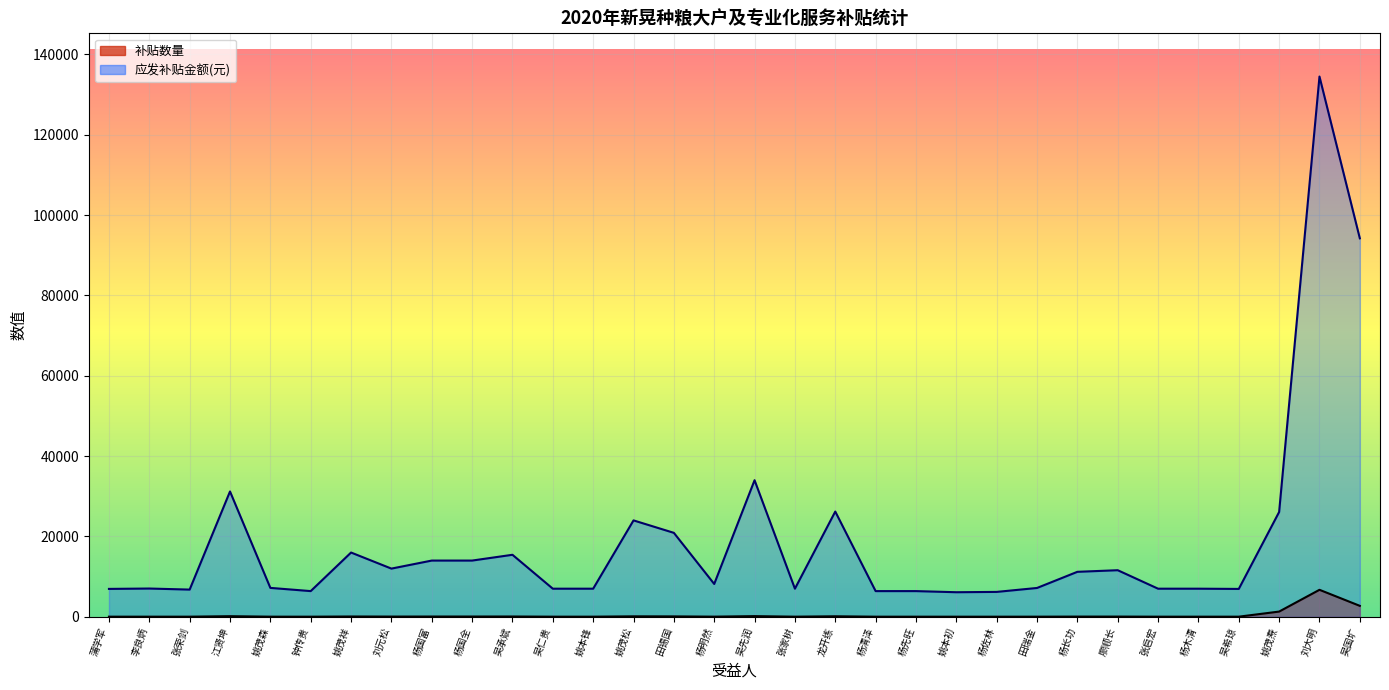

The 应发补贴金额 series shows 34000.0 at 吴先润. True or false?

True